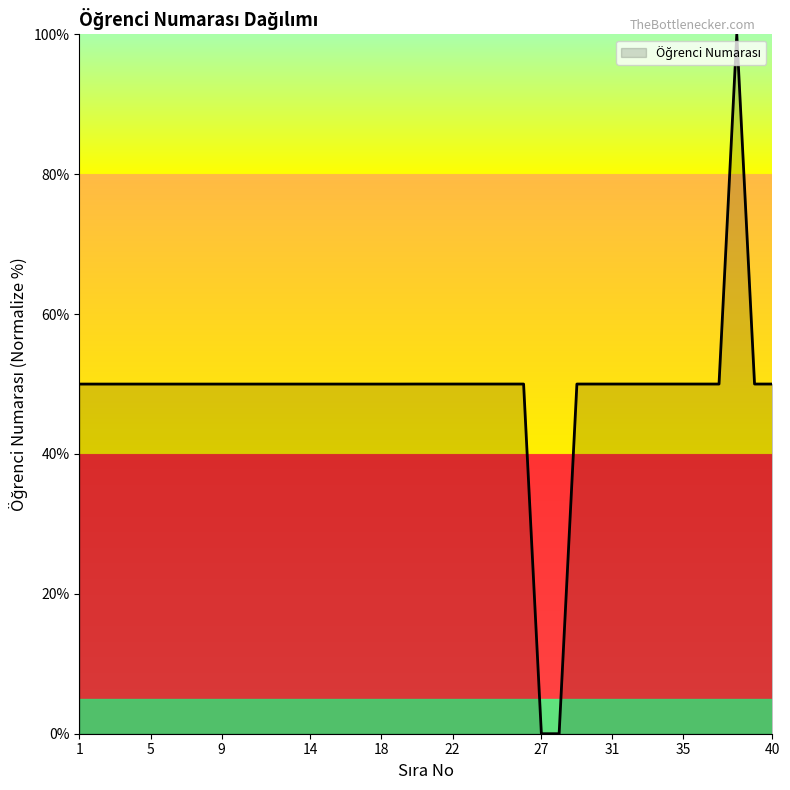

What is the difference between the maximum and minimum values?

100.0